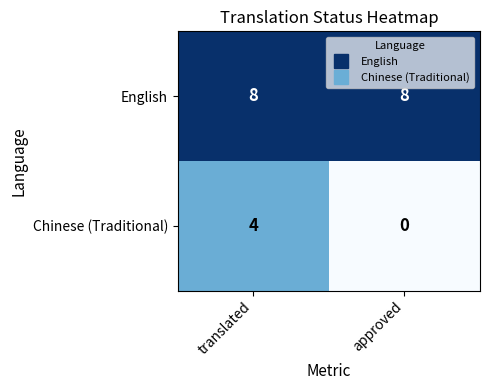

Is it true that English equals 8 at approved?

True